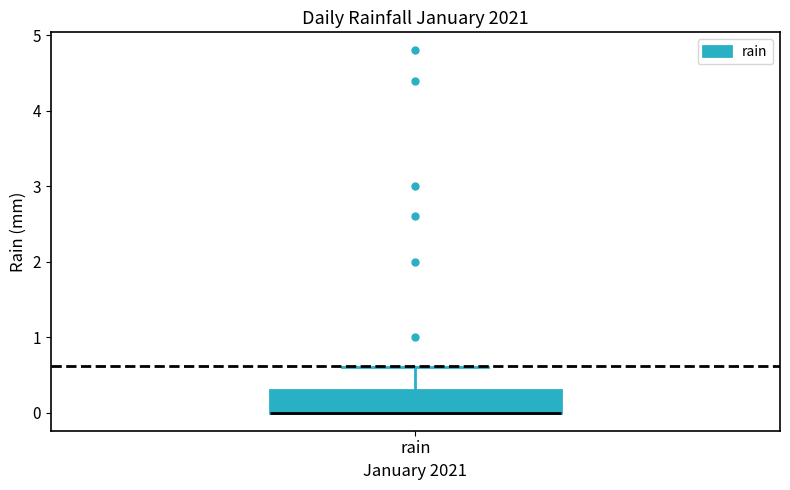

Transcribe this box plot: give where the median line is, the range the box spans, and where the two whiskers end, as read against the y-axis. The values are not printed on the chart, so give them approximately, as read against the axis.

median 0.0 (drawn on the box's lower edge), box 0.0 to 0.3, whiskers 0.0 to 0.6